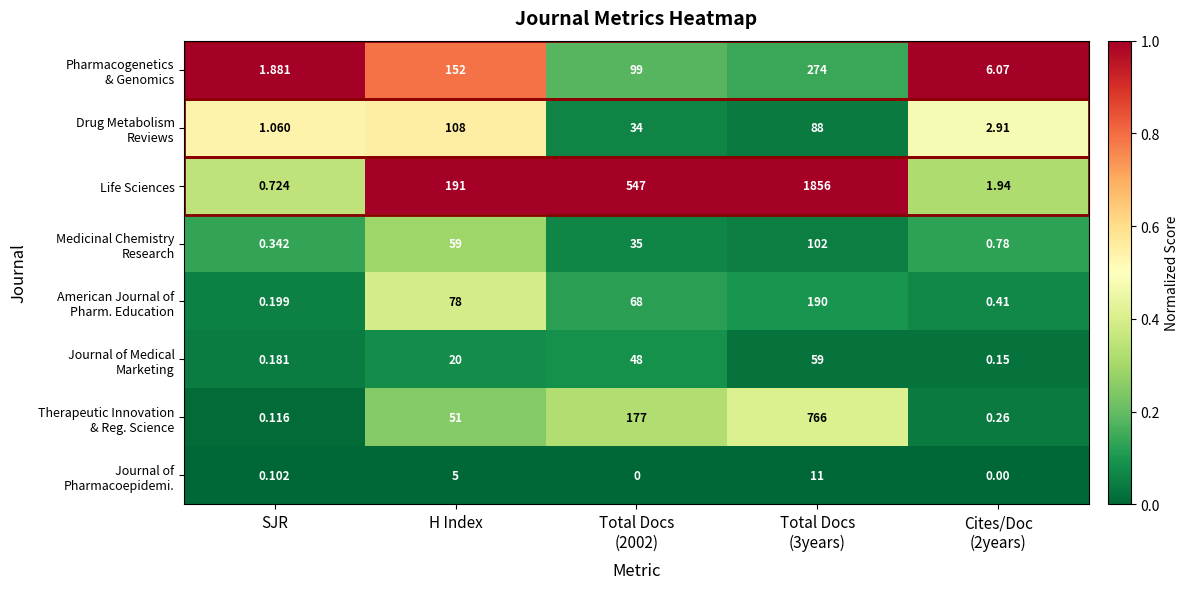

Which series has the largest total across all categories?

Life Sciences